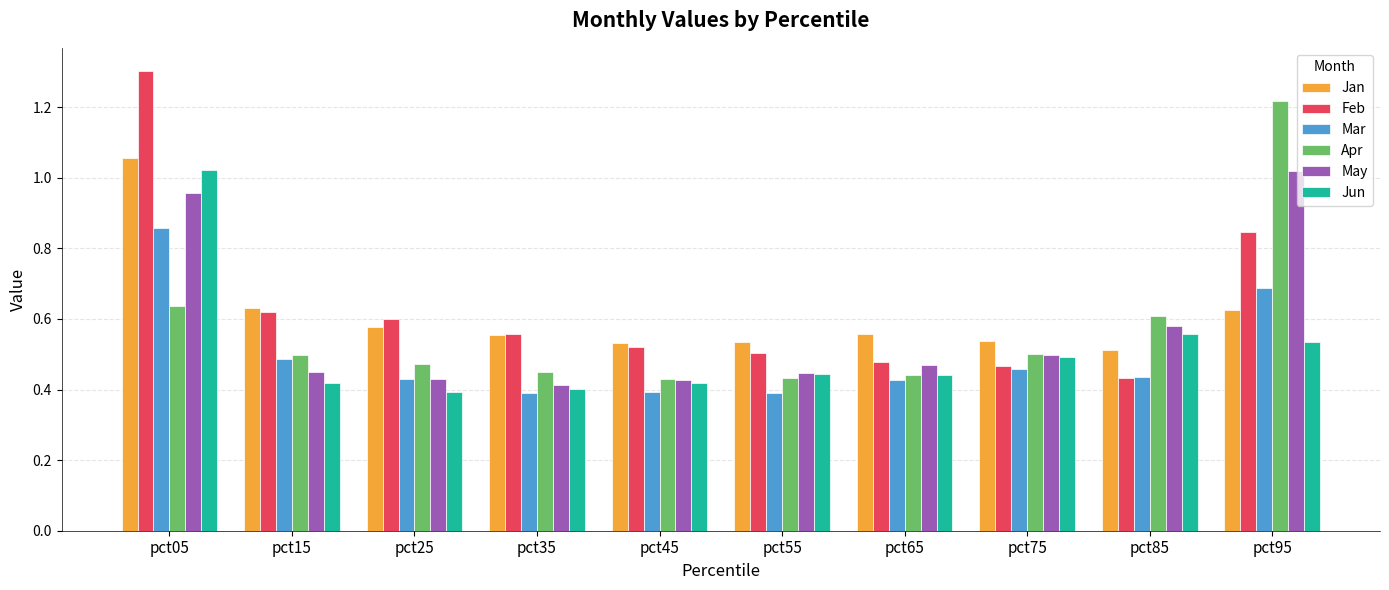

At how many categories does at least one series exceed 0?

10